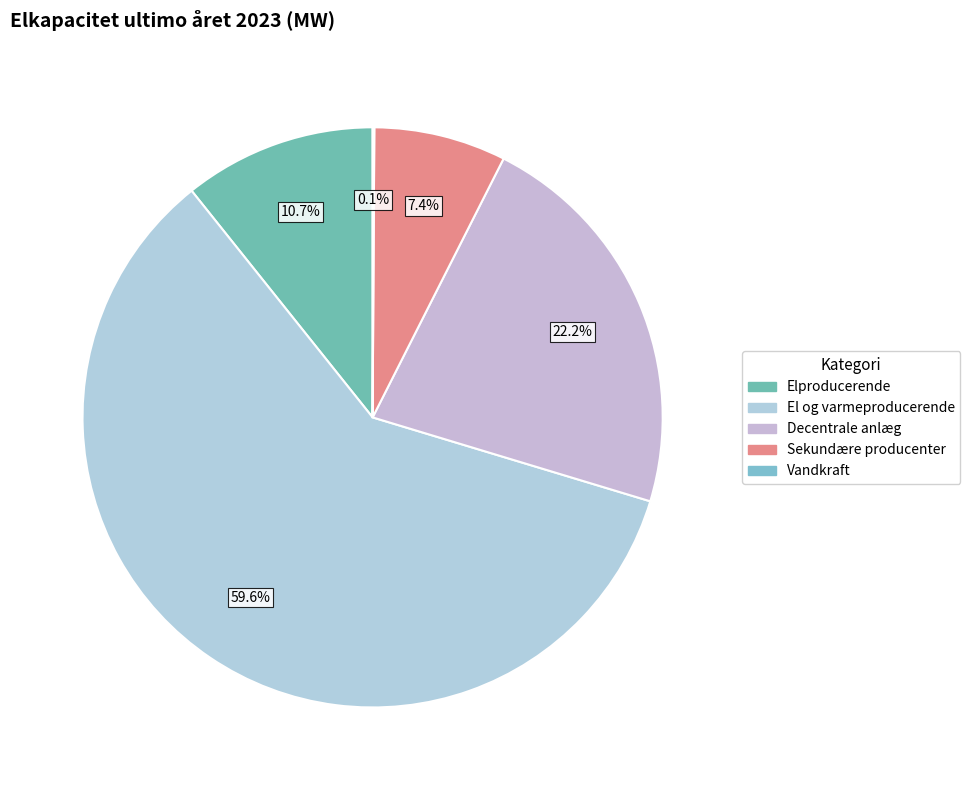

Which category has the biggest portion of the pie?

El og varmeproducerende